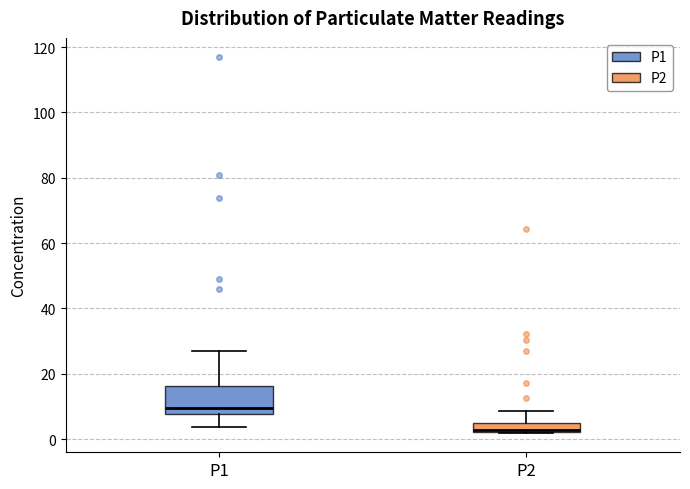

Comparing the boxes themselves (not the whiskers), which one is the tallest?

P1